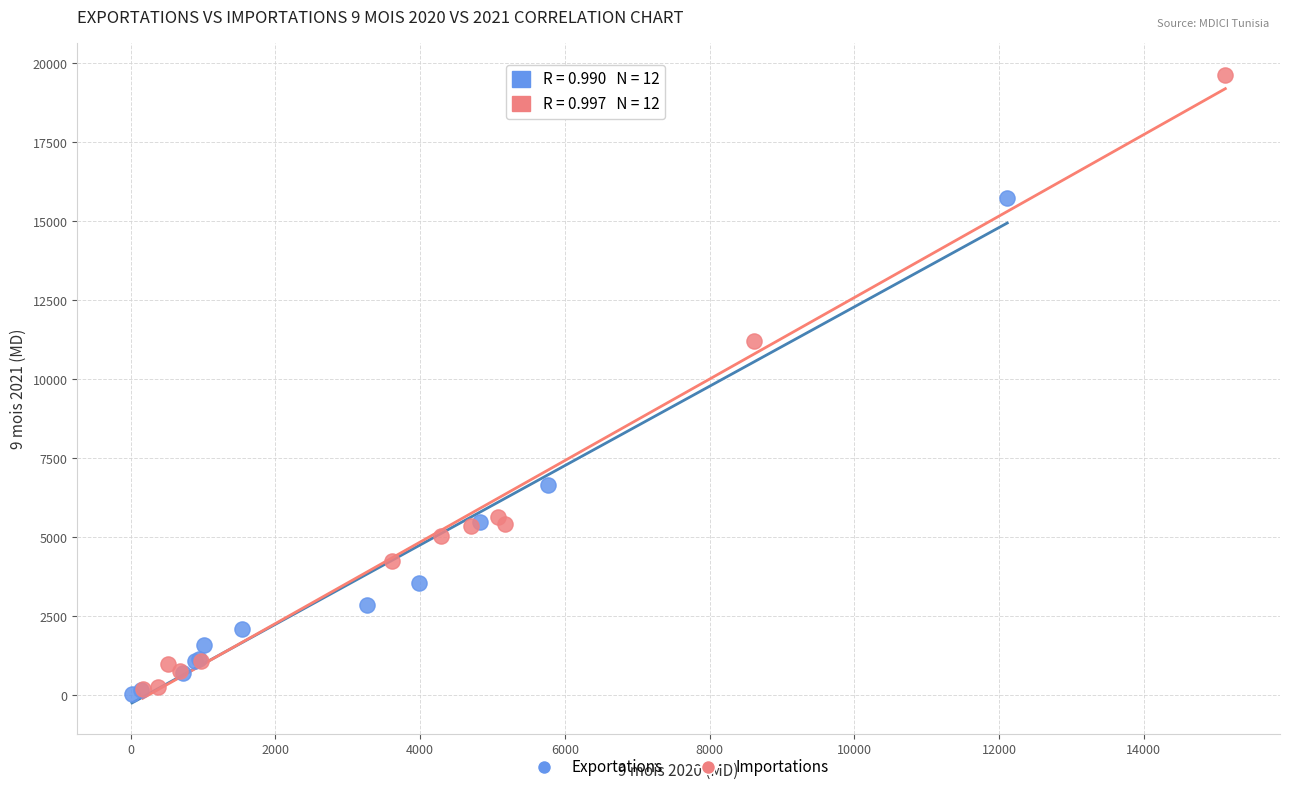

Which series has the widest spread of Y values?

Importations